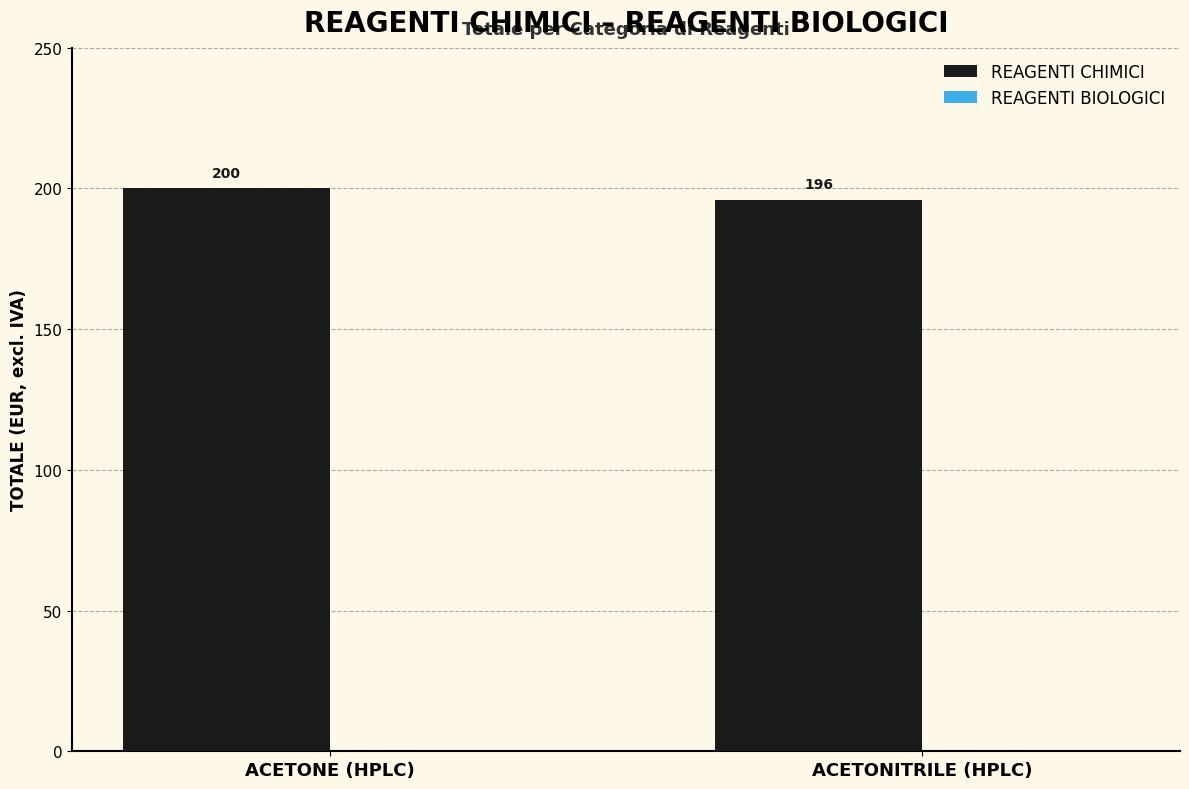

What is the ratio of the value at ACETONITRILE (HPLC) to the value at ACETONE (HPLC)?

1.0